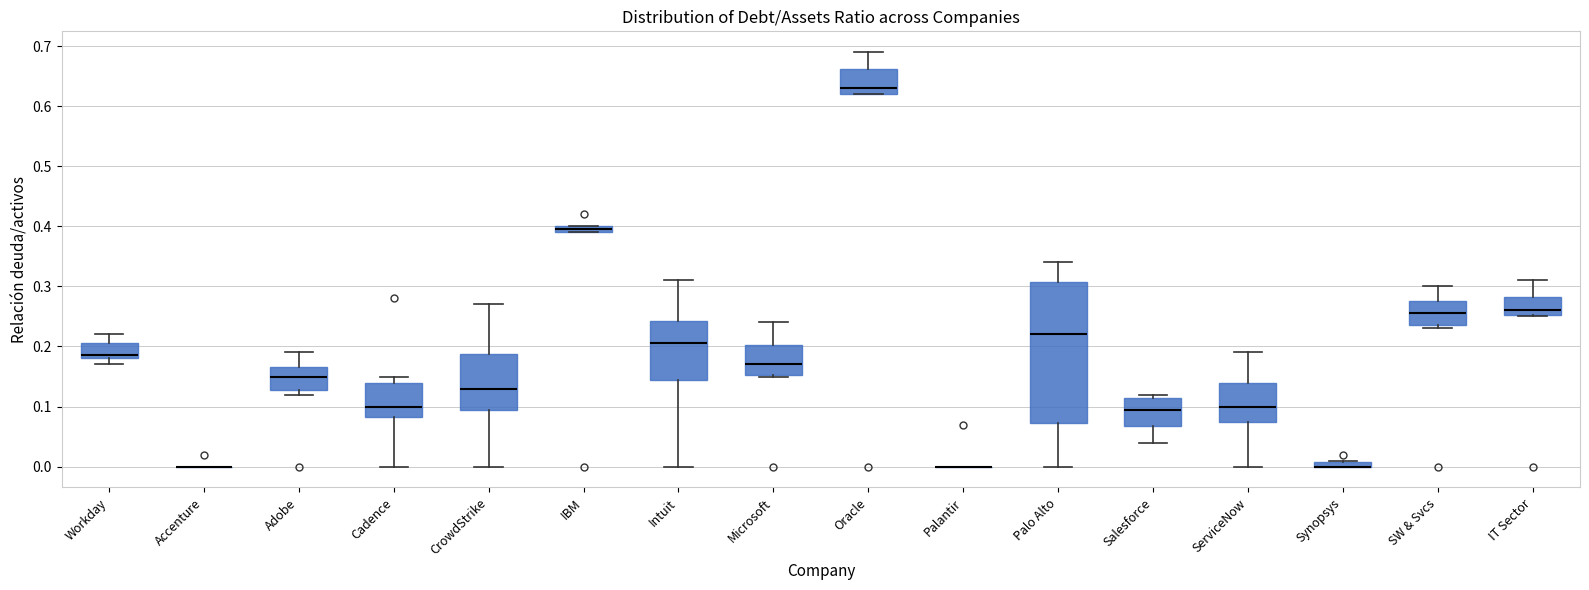

Where is the lower edge of the box for Synopsys on the y-axis? The values are not printed on the chart, so give them approximately, as read against the axis.

0.00